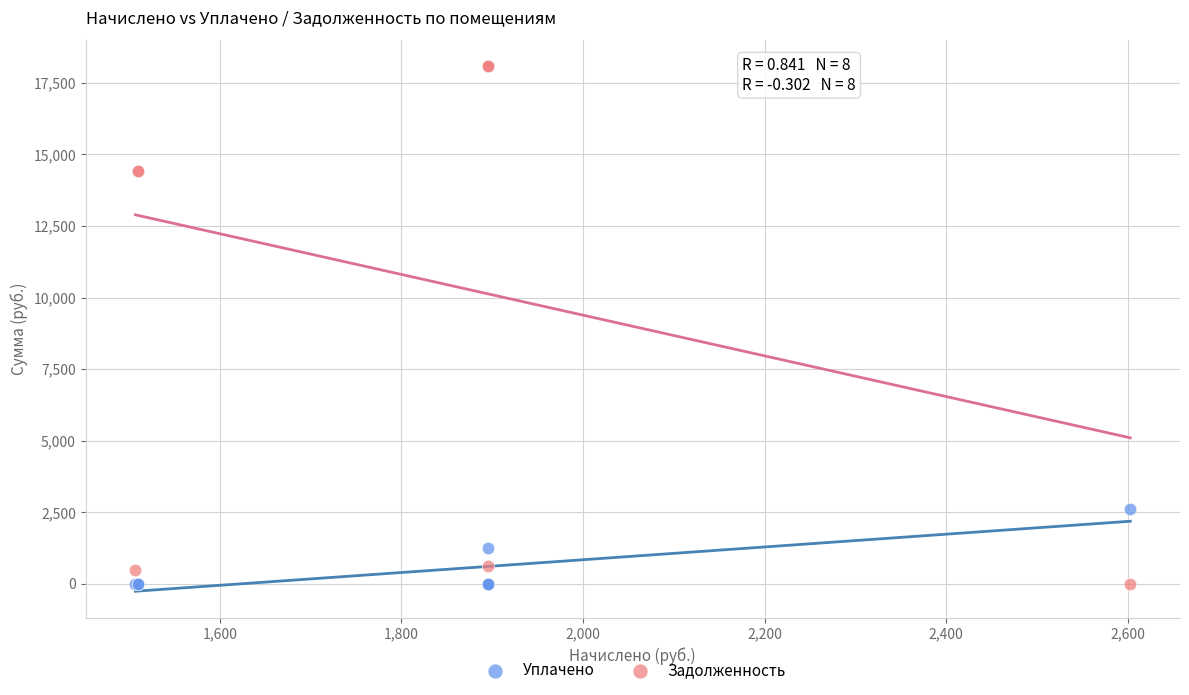

Which series reaches the maximum Y coordinate?

Задолженность